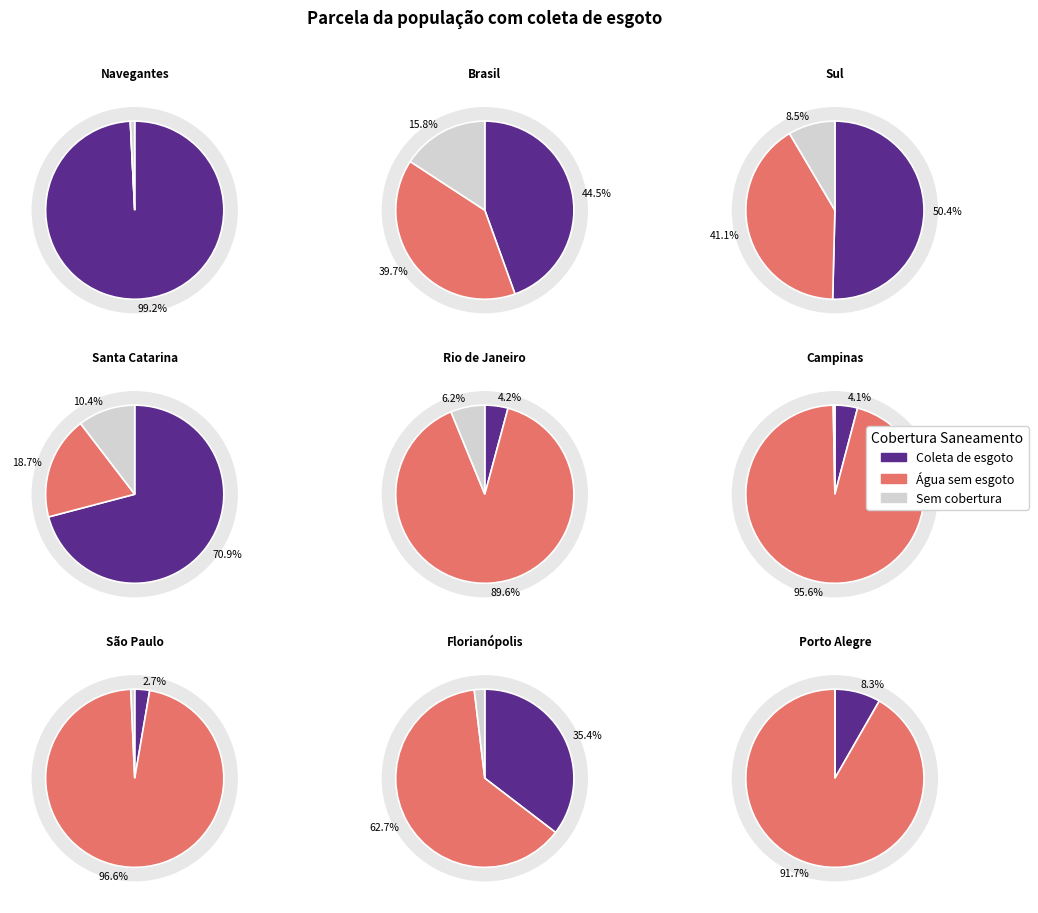

Which slice is the smallest?

São Paulo